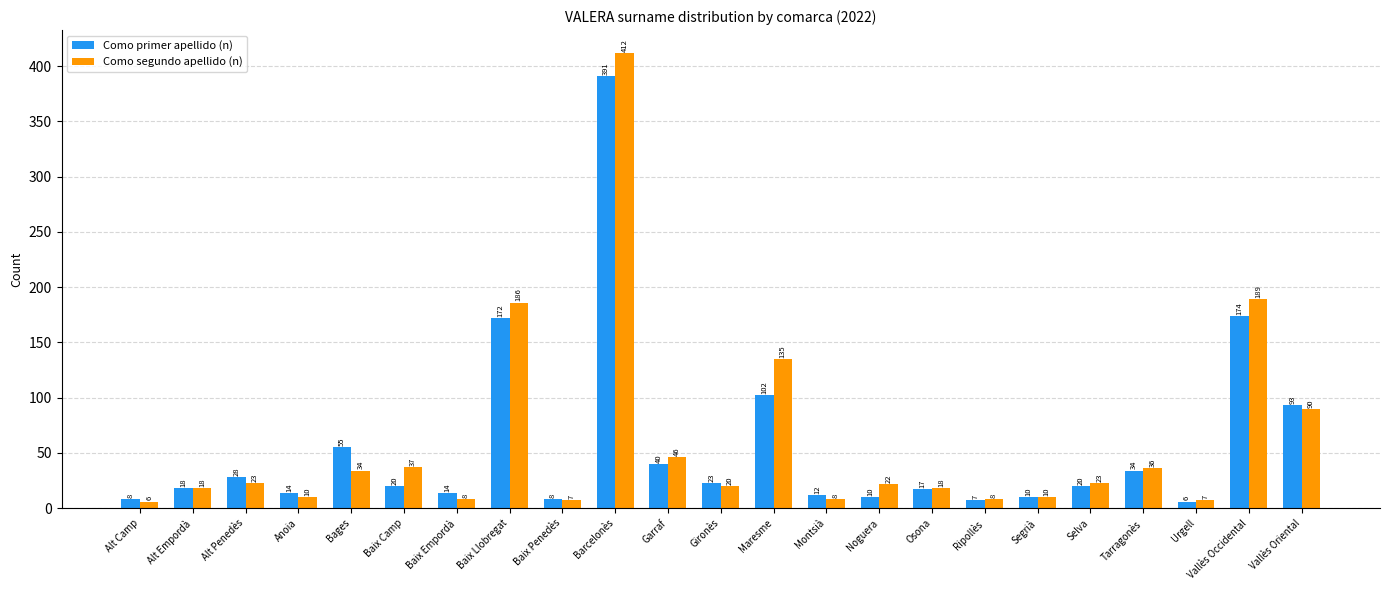

What is the maximum value for Como primer apellido (n)?

391